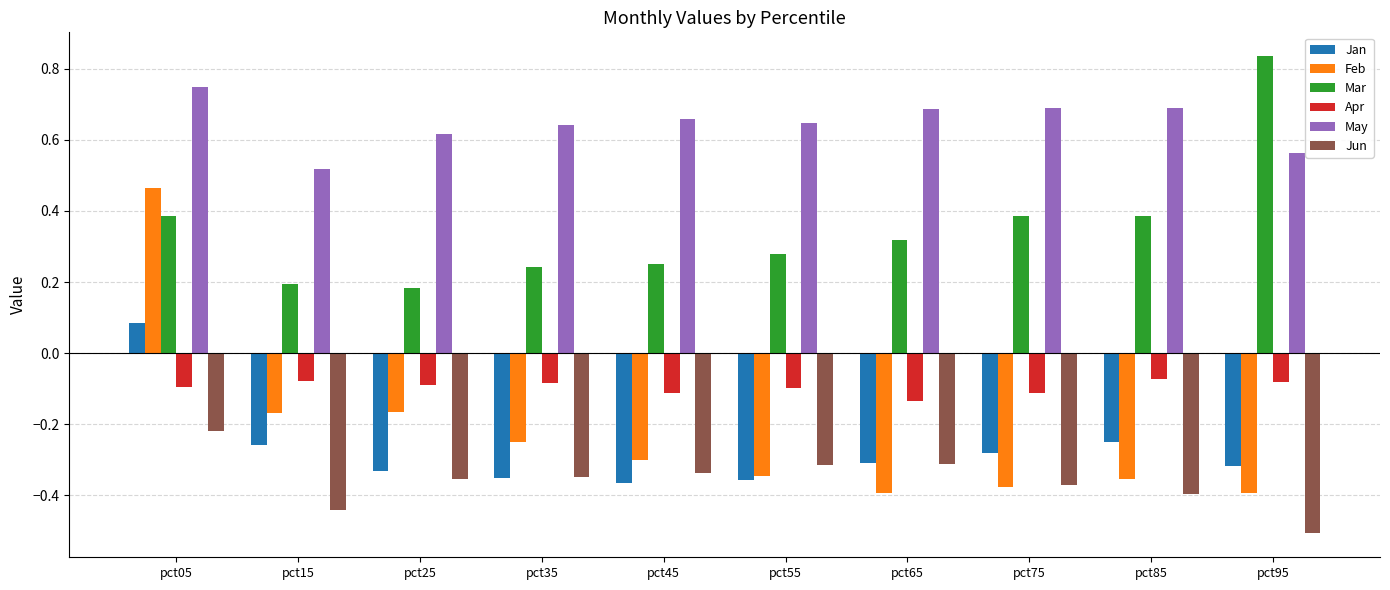

Does the chart contain stacked bars?

No